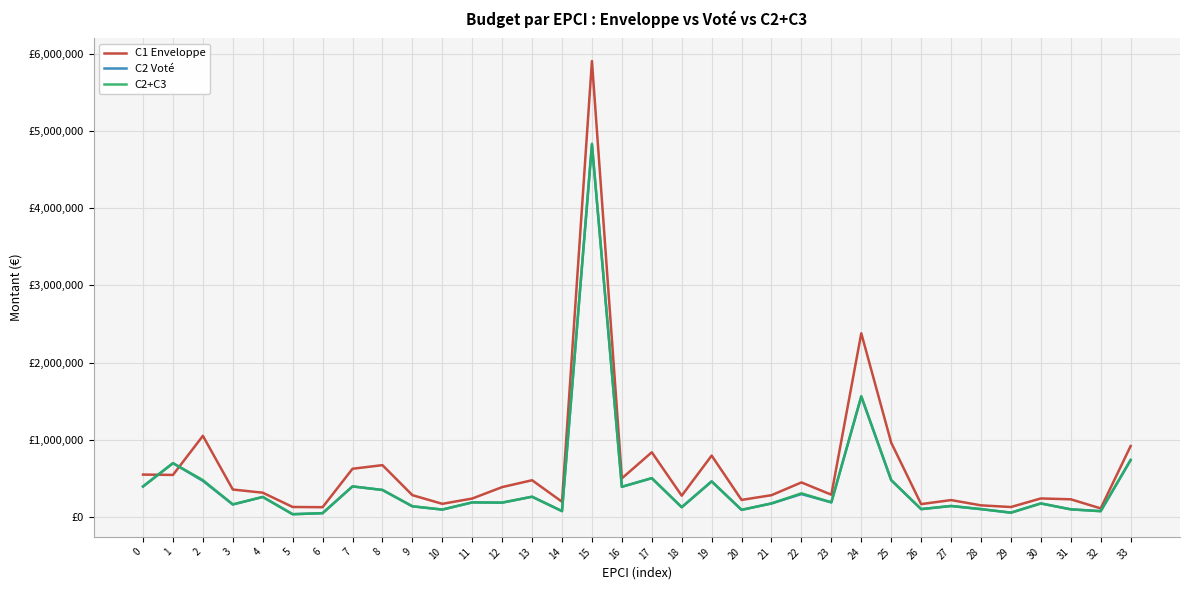

Reading left to right, list all the values displayed in this chart.

C1 Enveloppe: 550199.0	545829.0	1051963.0	356805.0	315663.8	130682.2	127860.9	625591.9	672446.2	283805.3	171511.8	240040.9	388102.7	477032.8	198408.9	5905312.5	501376.0	839030.0	277160.0	796232.0	222330.0	283312.0	448650.0	289744.0	2379714.0	963540.0	167882.0	219978.0	151772.0	130168.0	241152.0	230256.0	112234.0	919558.0
C2 Voté: 396000.0	698000.0	469000.0	163500.0	260500.0	37000.0	50500.0	397000.0	351000.0	139500.0	97000.0	190000.0	187000.0	263500.0	77000.0	4819000.0	392000.0	504000.0	127500.0	462000.0	93500.0	176500.0	297500.0	190500.0	1559500.0	478000.0	103000.0	143500.0	103000.0	57000.0	176500.0	100000.0	76500.0	737000.0
C2+C3: 396000.0	698000.0	479000.0	163500.0	260500.0	37000.0	50500.0	397000.0	351000.0	139500.0	97000.0	190000.0	187000.0	263500.0	77000.0	4835500.0	392000.0	504000.0	127500.0	462000.0	93500.0	176500.0	307500.0	190500.0	1566500.0	478000.0	103000.0	143500.0	103000.0	57000.0	176500.0	100000.0	76500.0	740500.0